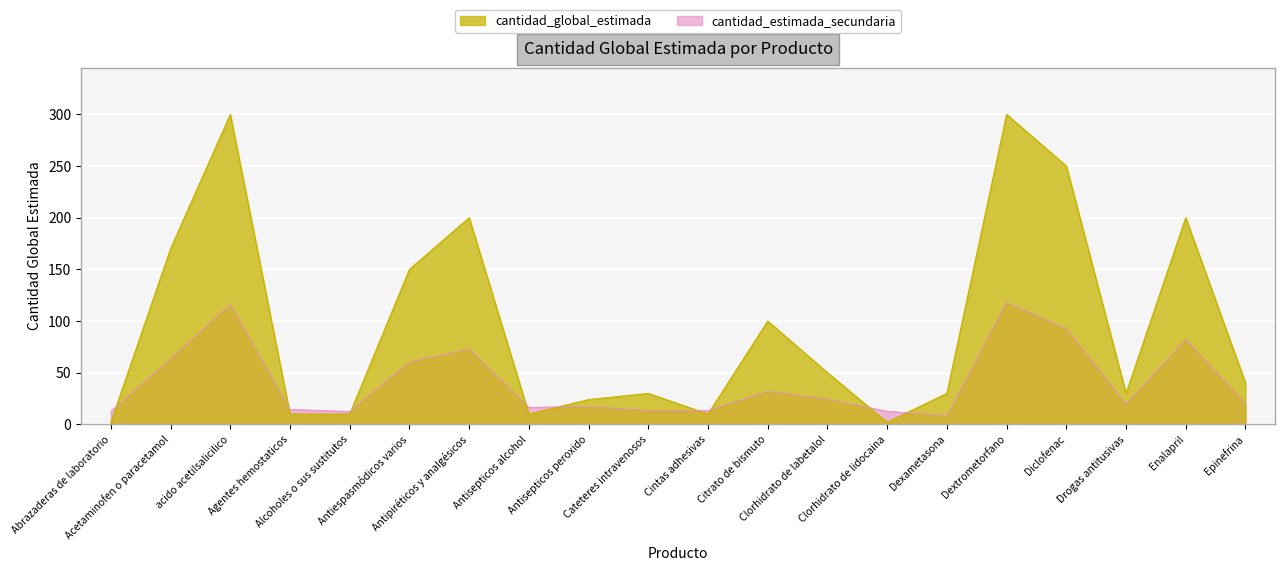

How many data points are above 40?

9